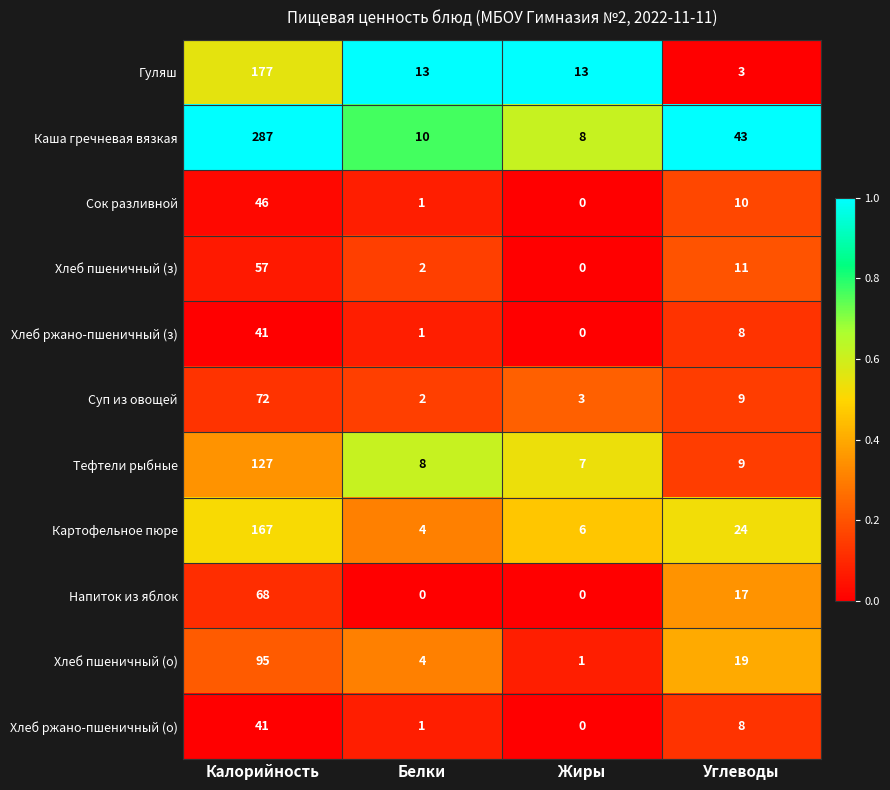

Rank the categories by Хлеб пшеничный (о) value from highest to lowest.

Калорийность, Углеводы, Белки, Жиры